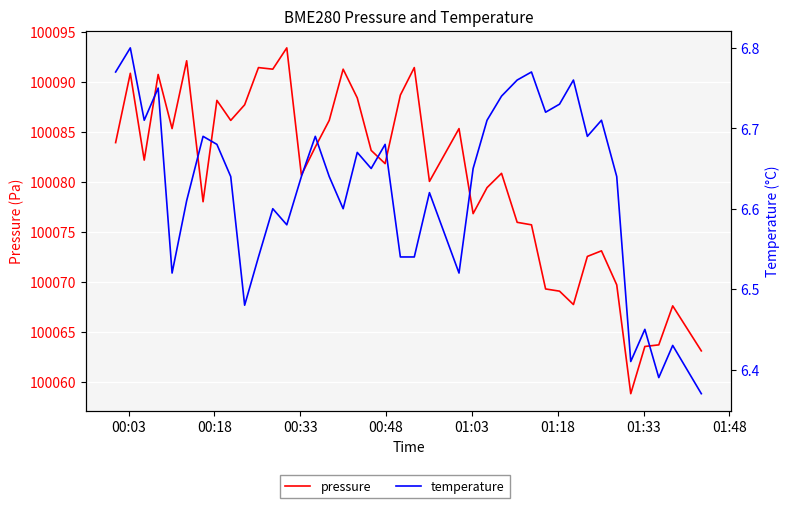

Which series has the largest range (max minus min)?

pressure